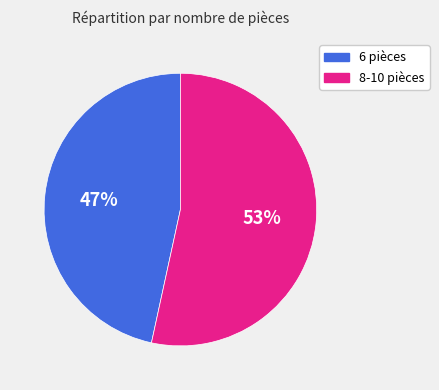

Which slice is the largest?

8-10 pièces